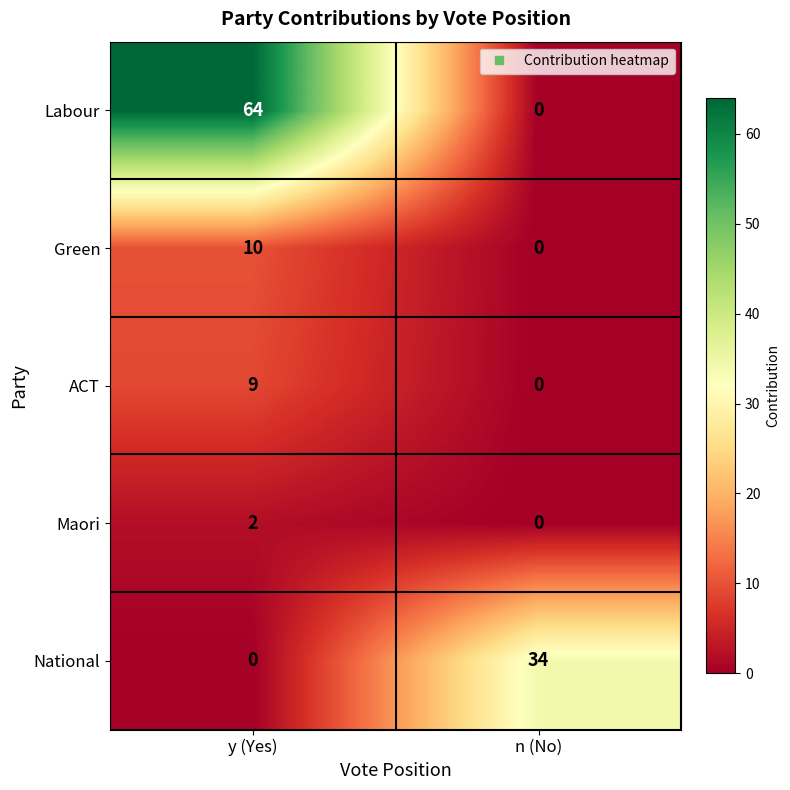

What is the maximum value shown in the chart?

64